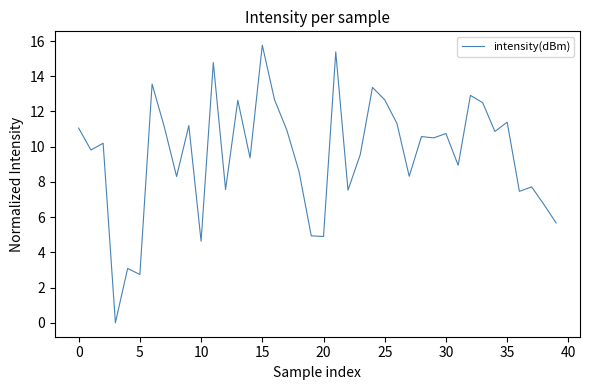

What is the greatest value displayed?

15.8